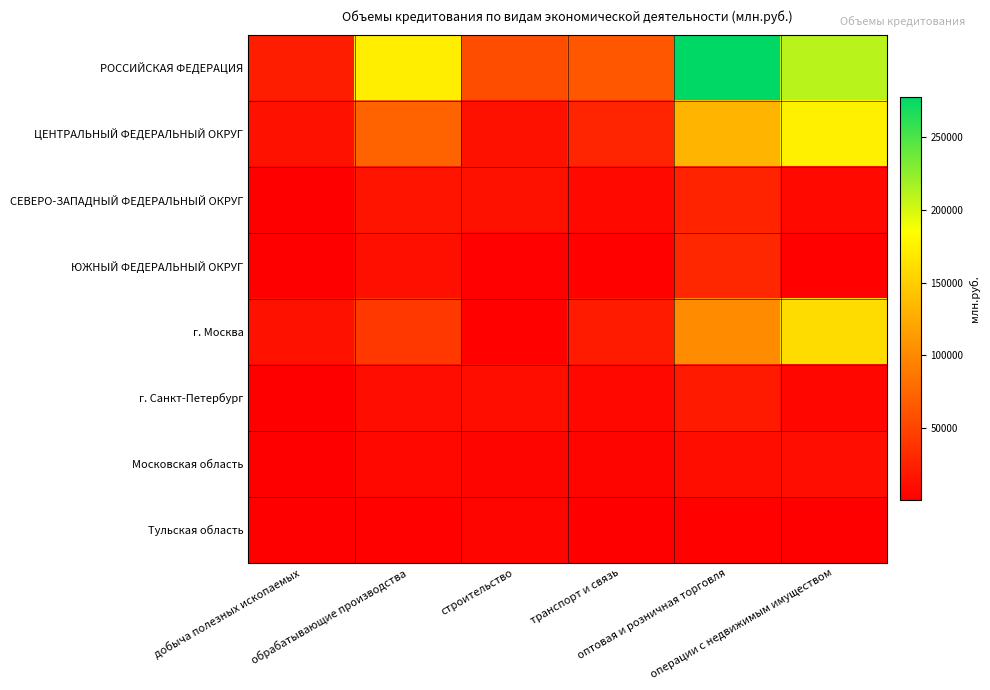

Reading left to right, transcribe all the data shown in this chart.

РОССИЙСКАЯ ФЕДЕРАЦИЯ: добыча полезных ископаемых=21803	обрабатывающие производства=172648	строительство=56161	транспорт и связь=63278	оптовая и розничная торговля=277914	операции с недвижимым имуществом=210927
ЦЕНТРАЛЬНЫЙ ФЕДЕРАЛЬНЫЙ ОКРУГ: добыча полезных ископаемых=13131	обрабатывающие производства=72291	строительство=12898	транспорт и связь=27212	оптовая и розничная торговля=132032	операции с недвижимым имуществом=174542
СЕВЕРО-ЗАПАДНЫЙ ФЕДЕРАЛЬНЫЙ ОКРУГ: добыча полезных ископаемых=326	обрабатывающие производства=15635	строительство=12527	транспорт и связь=7267	оптовая и розничная торговля=25694	операции с недвижимым имуществом=7074
ЮЖНЫЙ ФЕДЕРАЛЬНЫЙ ОКРУГ: добыча полезных ископаемых=22	обрабатывающие производства=11918	строительство=1161	транспорт и связь=2289	оптовая и розничная торговля=28785	операции с недвижимым имуществом=2342
г. Москва: добыча полезных ископаемых=12971	обрабатывающие производства=41252	строительство=1680	транспорт и связь=20339	оптовая и розничная торговля=101720	операции с недвижимым имуществом=160144
г. Санкт-Петербург: добыча полезных ископаемых=1	обрабатывающие производства=10157	строительство=10631	транспорт и связь=5983	оптовая и розничная торговля=19679	операции с недвижимым имуществом=5055
Московская область: добыча полезных ископаемых=69	обрабатывающие производства=6613	строительство=3997	транспорт и связь=4652	оптовая и розничная торговля=10999	операции с недвижимым имуществом=10226
Тульская область: добыча полезных ископаемых=25	обрабатывающие производства=2500	строительство=3976	транспорт и связь=775	оптовая и розничная торговля=1863	операции с недвижимым имуществом=873